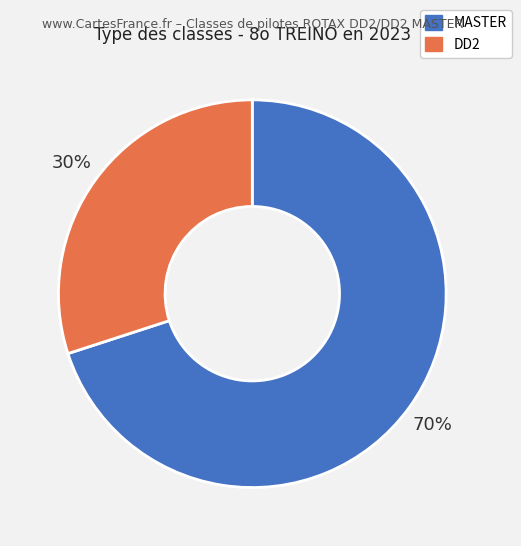

Is there any slice that represents more than half of the pie?

Yes